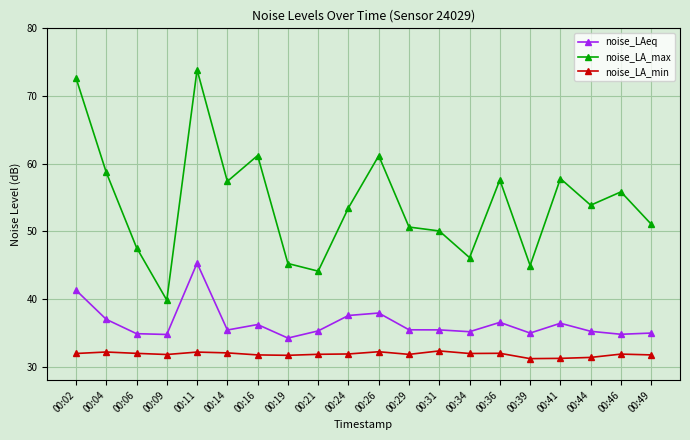

What is the difference between the maximum and minimum values in the noise_LAeq series?

11.1